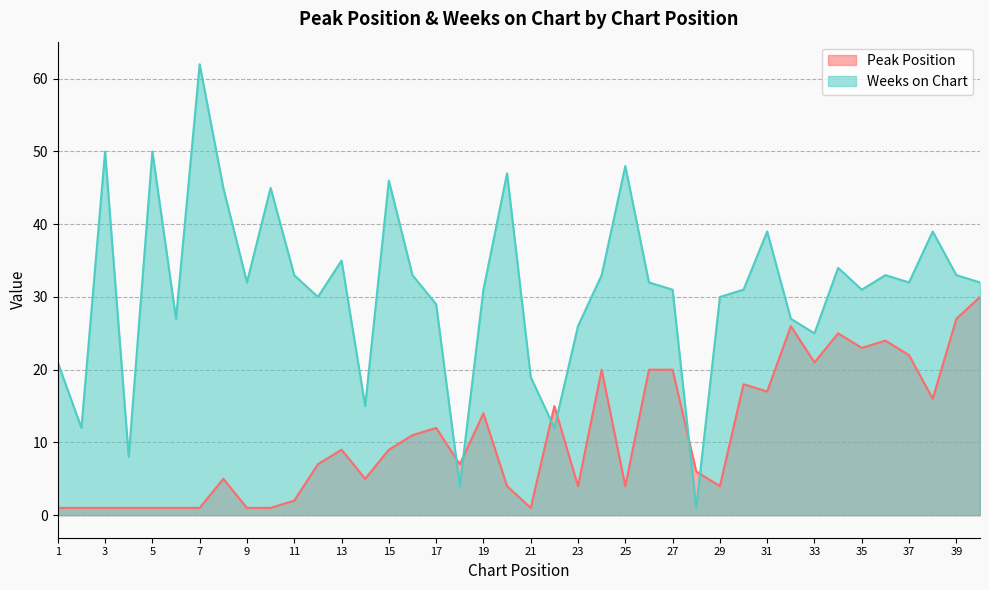

How many interior local peaks does the Weeks on Chart series have?

12